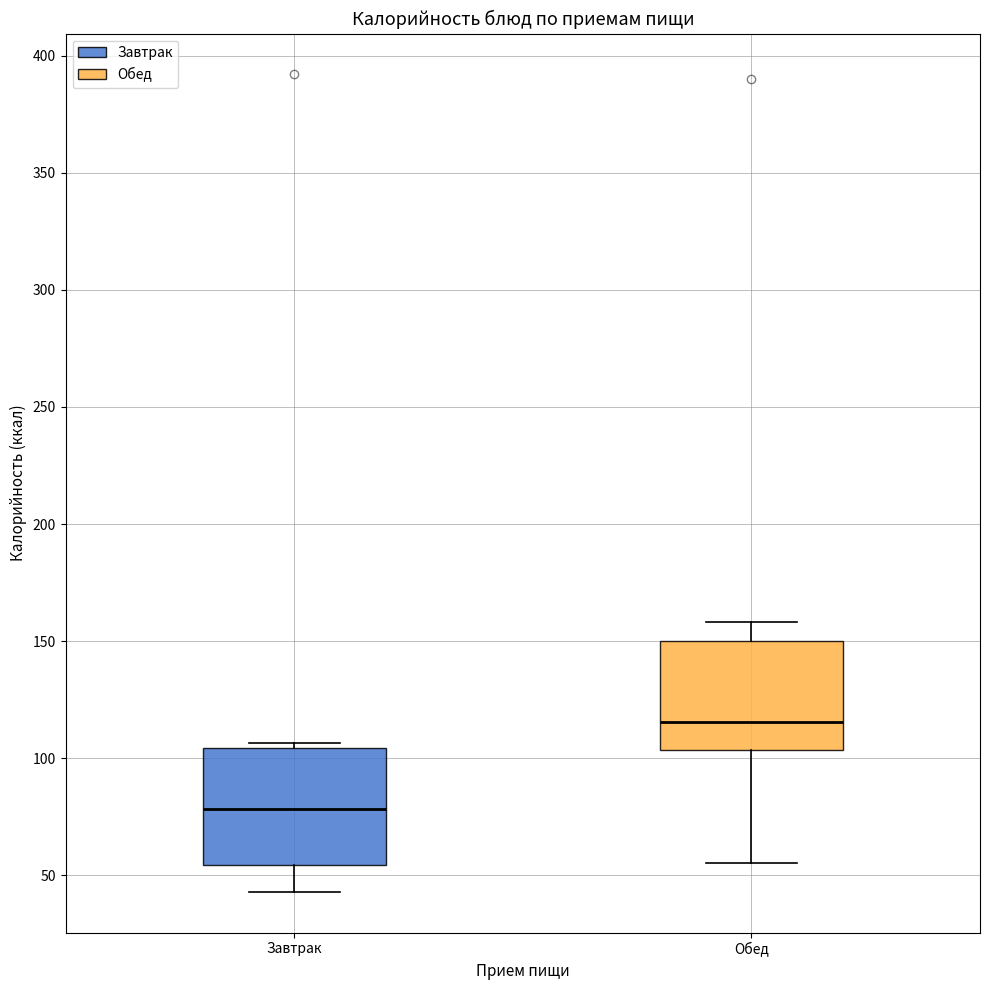

Where is the upper edge of the box for Завтрак on the y-axis? The values are not printed on the chart, so give them approximately, as read against the axis.

105